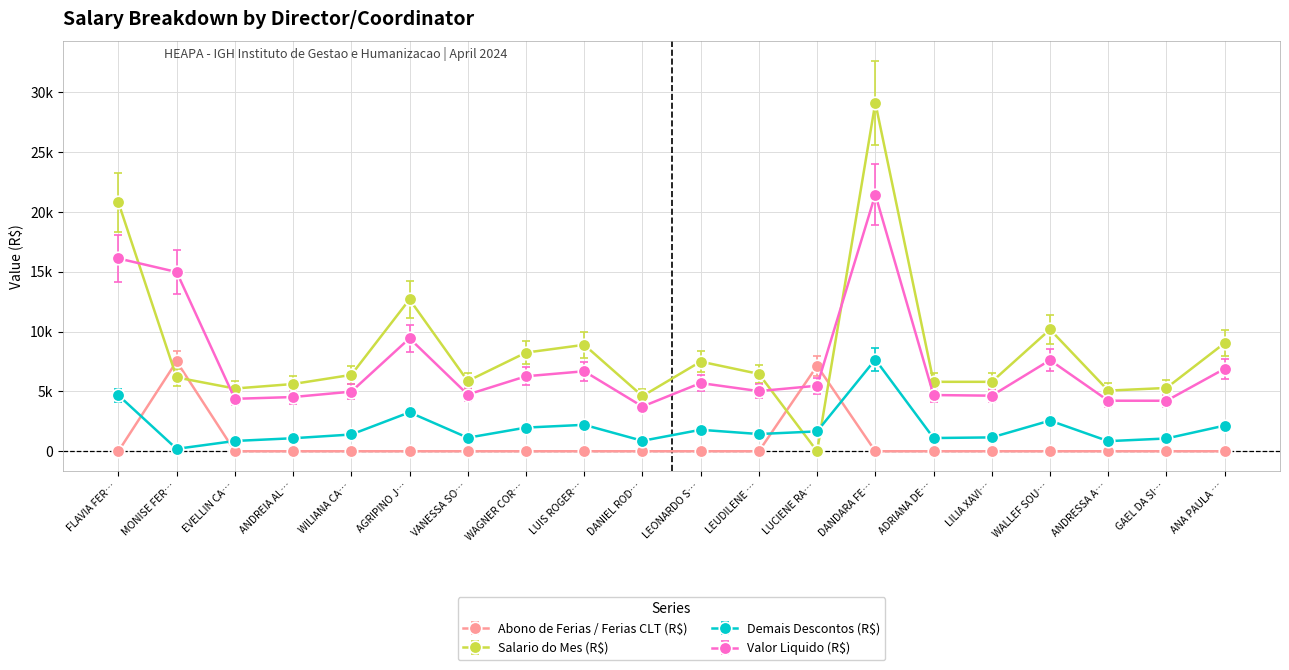

What is the label of the 19th point from the left?

GAEL DA SI…